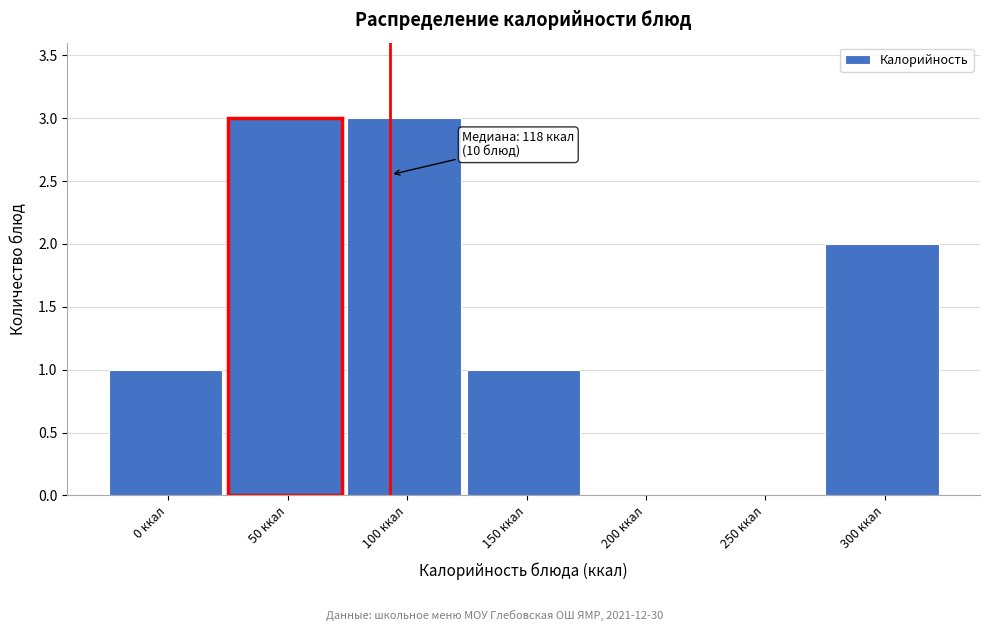

Reading right to left, transcribe all the data shown in this chart.

300 ккал=2	250 ккал=0	200 ккал=0	150 ккал=1	100 ккал=3	50 ккал=3	0 ккал=1